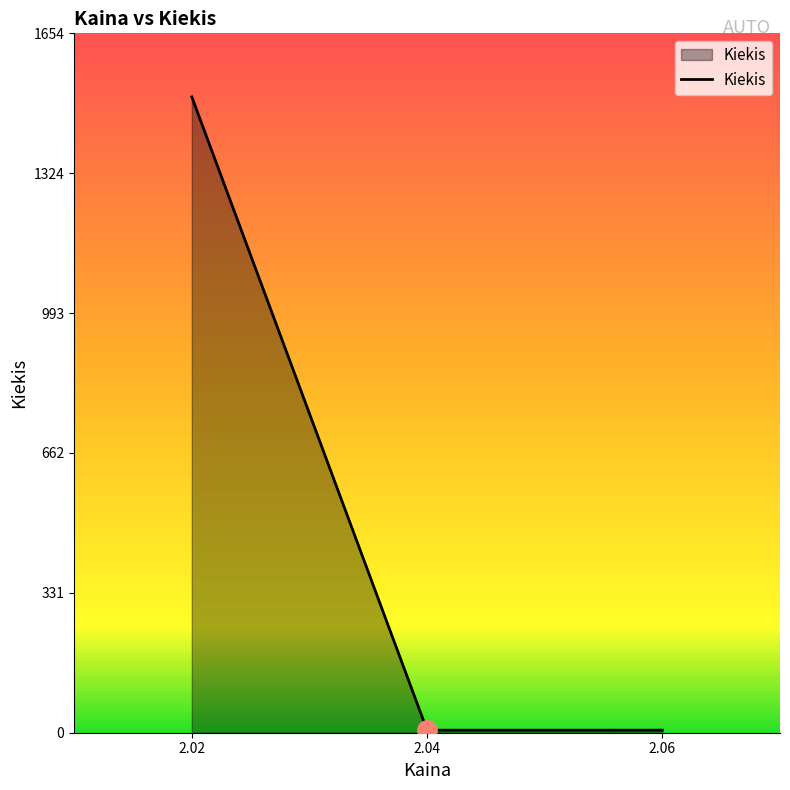

Reading left to right, transcribe all the data shown in this chart.

1504	6	6